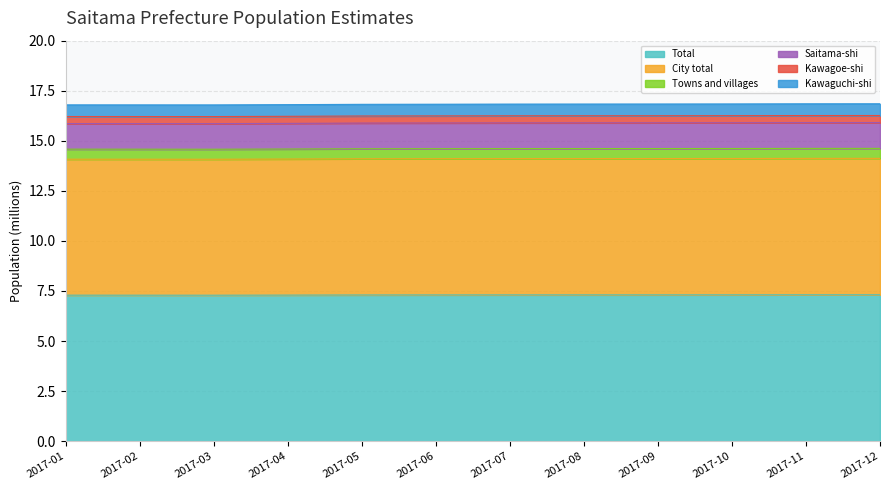

True or false: Total has a value of 2.9 at 2017-02.

False